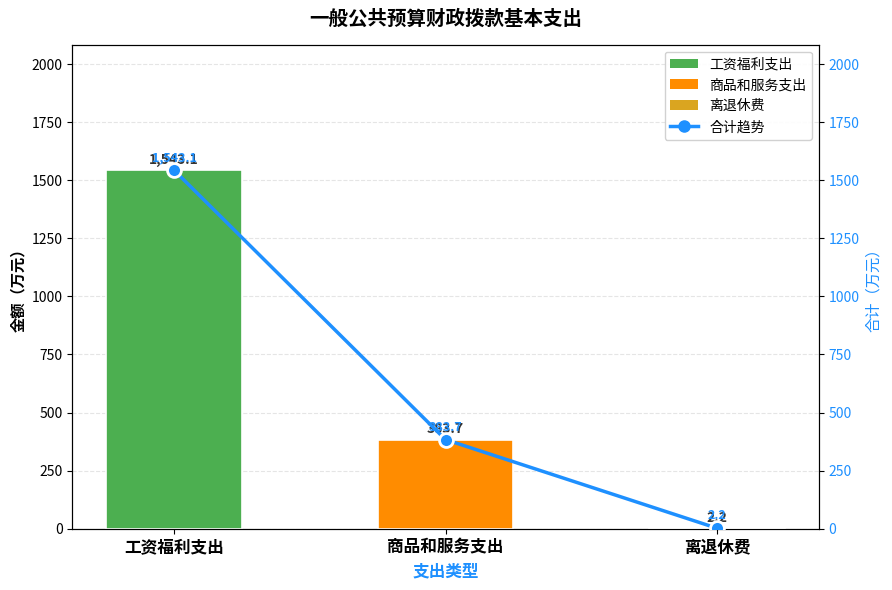

What is the difference between the maximum and minimum values?

1540.9